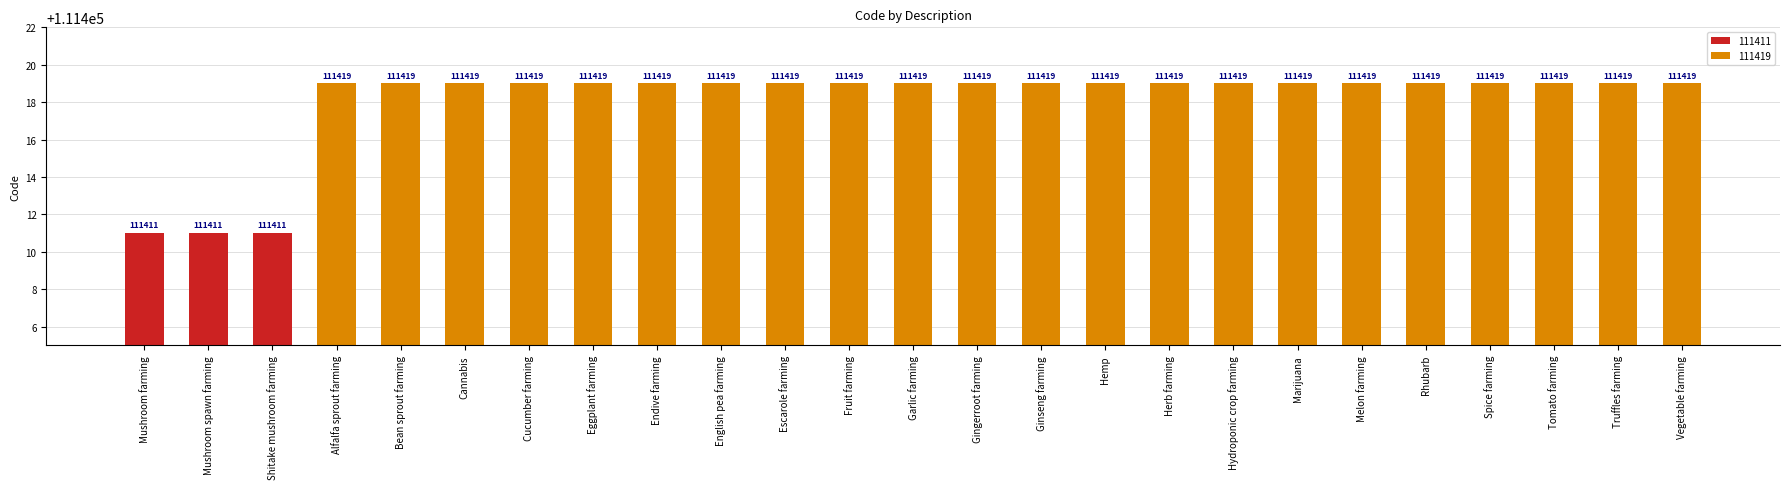

What is the ratio of the value at Spice farming to the value at Mushroom farming?

1.0